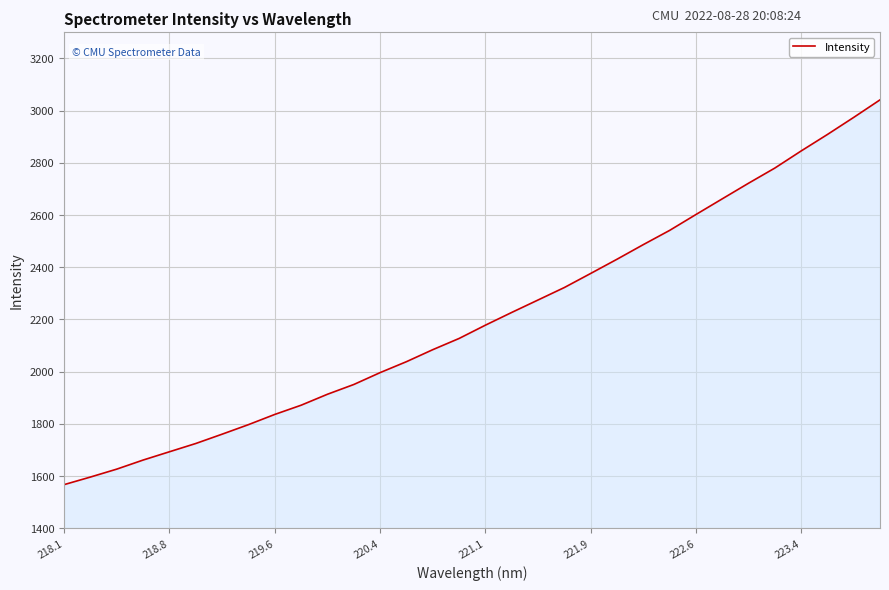

True or false: the data has more than 2 interior local peaks.

False